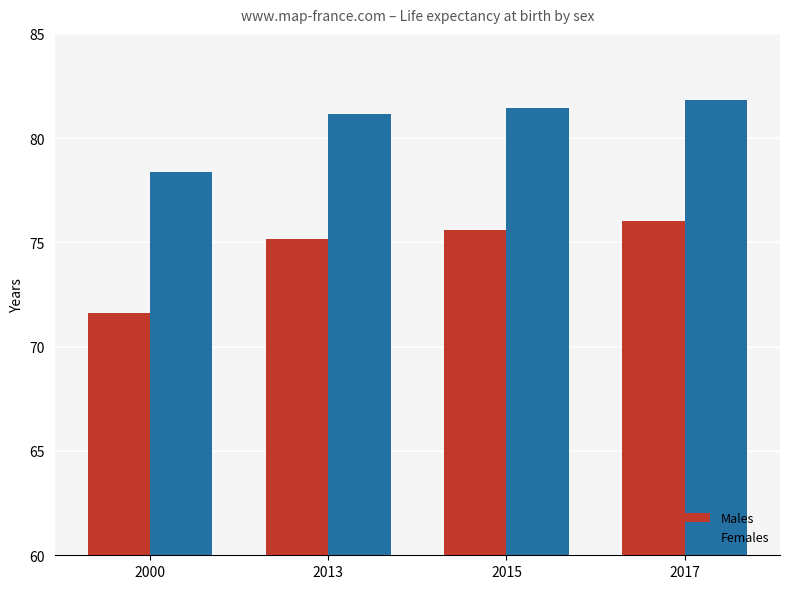

Reading left to right, list all the values displayed in this chart.

Males: 71.6	75.2	75.6	76.0
Females: 78.4	81.2	81.5	81.8